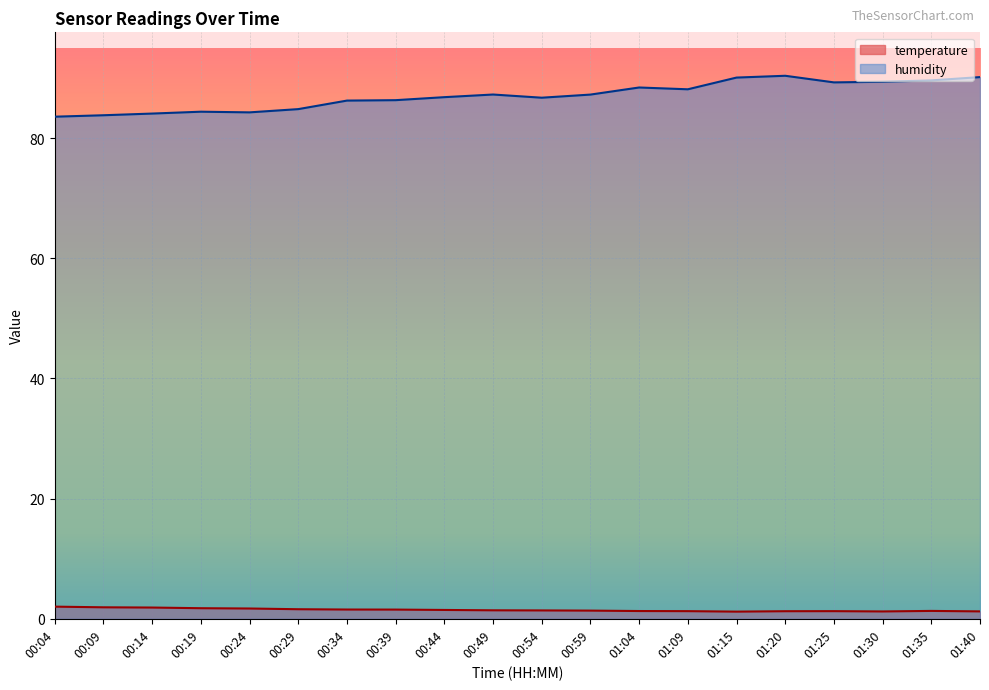

Reading right to left, transcribe all the data shown in this chart.

temperature: 01:40=1.2	01:35=1.3	01:30=1.2	01:25=1.3	01:20=1.3	01:15=1.2	01:09=1.3	01:04=1.3	00:59=1.4	00:54=1.4	00:49=1.4	00:44=1.5	00:39=1.5	00:34=1.5	00:29=1.6	00:24=1.7	00:19=1.8	00:14=1.9	00:09=1.9	00:04=2.0
humidity: 01:40=90.2	01:35=89.6	01:30=89.4	01:25=89.3	01:20=90.4	01:15=90.1	01:09=88.1	01:04=88.4	00:59=87.2	00:54=86.7	00:49=87.3	00:44=86.8	00:39=86.3	00:34=86.2	00:29=84.8	00:24=84.3	00:19=84.4	00:14=84.1	00:09=83.8	00:04=83.6